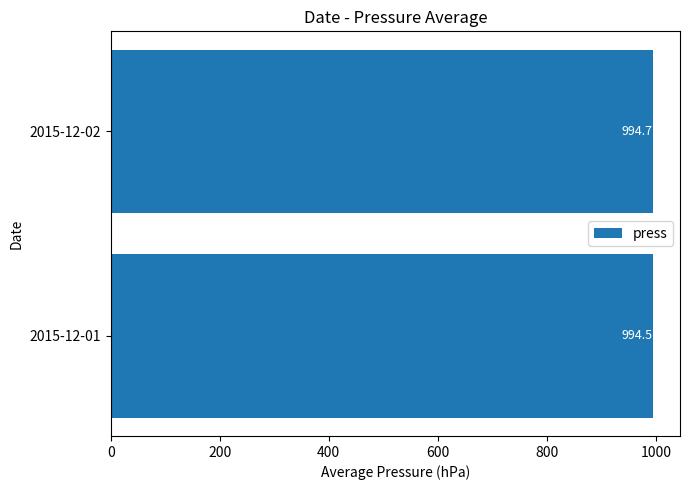

Reading top to bottom, transcribe all the data shown in this chart.

2015-12-02=994.7	2015-12-01=994.5